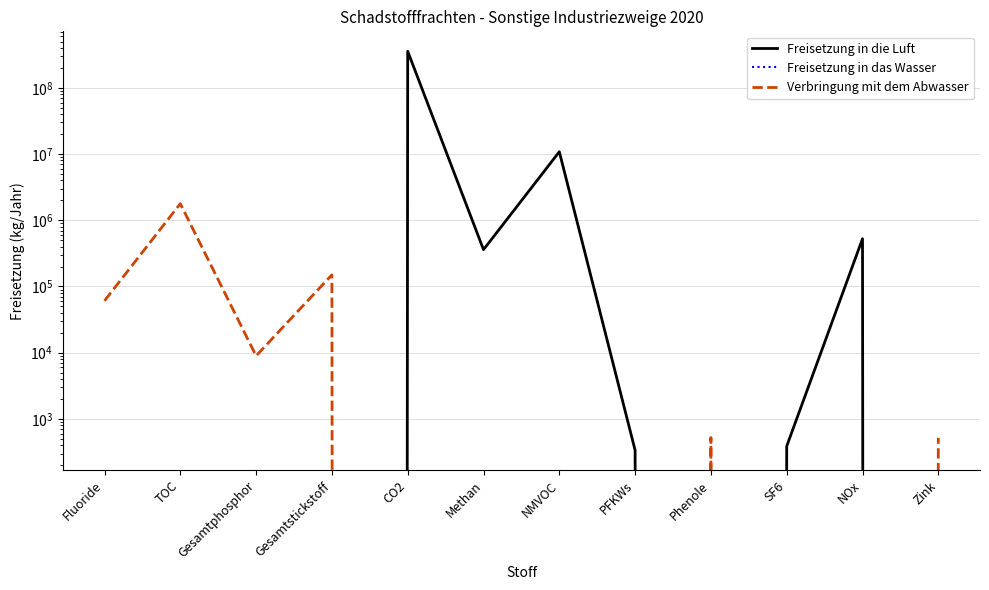

Reading left to right, what are all the values shown in this chart?

Freisetzung in die Luft: Fluoride=0	TOC=0	Gesamtphosphor=0	Gesamtstickstoff=0	CO2=357000000	Methan=360000	NMVOC=10839000	PFKWs=336	Phenole=0	SF6=387	NOx=526000	Zink=0
Freisetzung in das Wasser: Fluoride=0	TOC=0	Gesamtphosphor=0	Gesamtstickstoff=0	CO2=0	Methan=0	NMVOC=0	PFKWs=0	Phenole=0	SF6=0	NOx=0	Zink=0
Verbringung mit dem Abwasser: Fluoride=60780	TOC=1781300	Gesamtphosphor=8950	Gesamtstickstoff=150000	CO2=0	Methan=0	NMVOC=0	PFKWs=0	Phenole=523	SF6=0	NOx=0	Zink=517